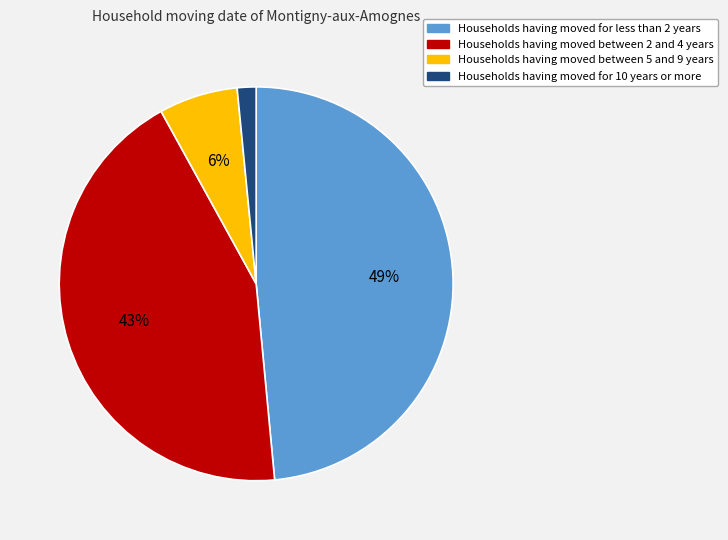

Rank the categories by value from highest to lowest.

Households having moved for less than 2 years, Households having moved between 2 and 4 years, Households having moved between 5 and 9 years, Households having moved for 10 years or more